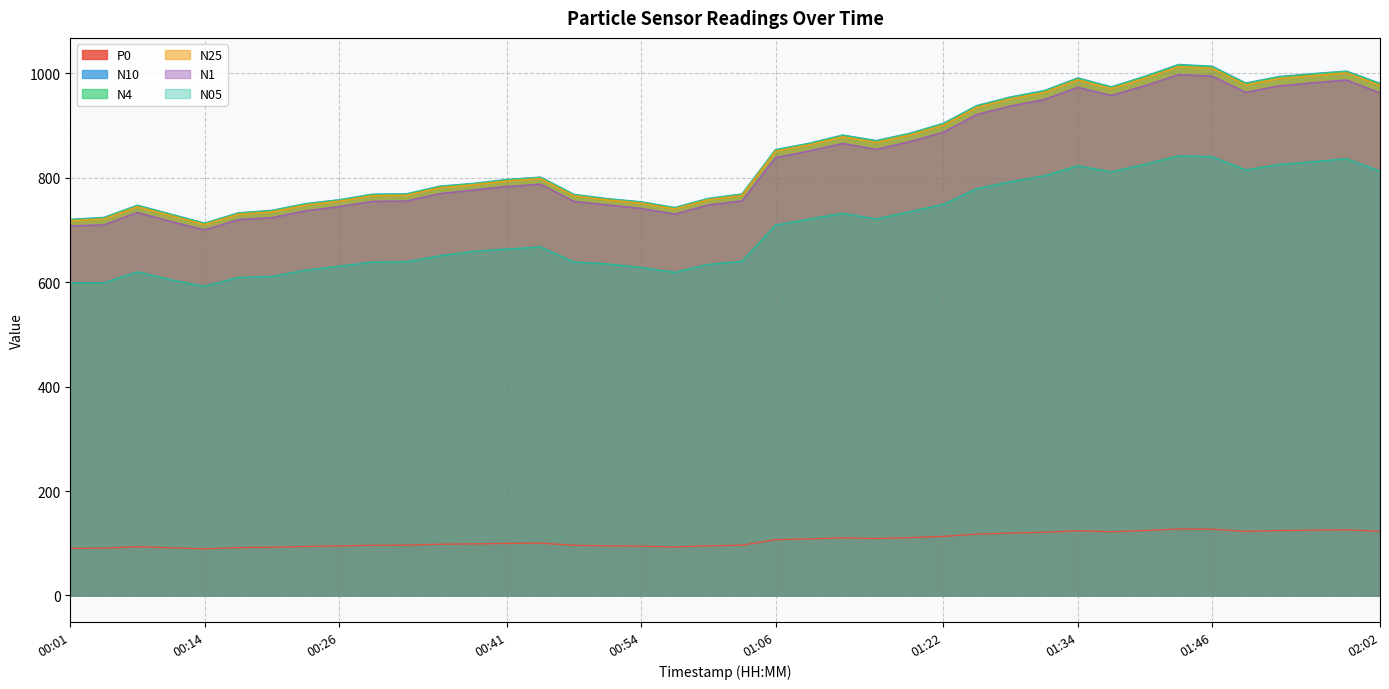

What position from the right is 00:38?

28